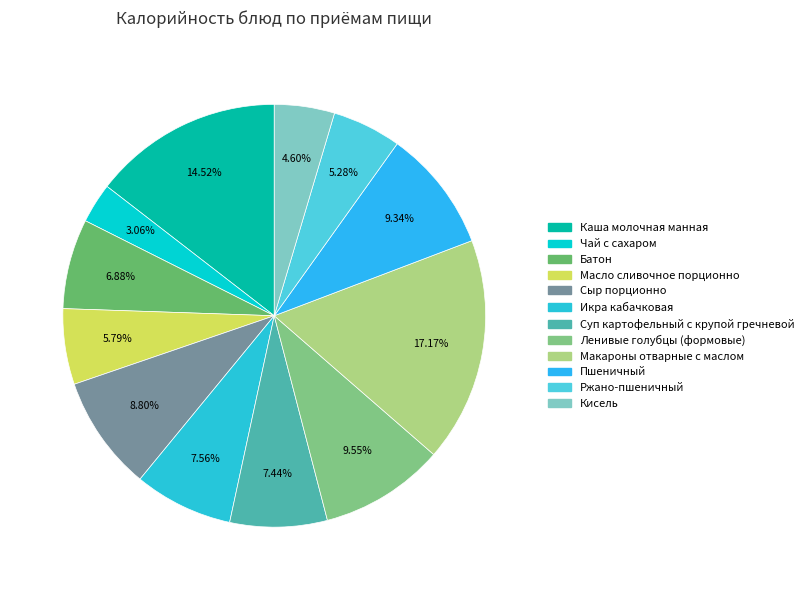

The Ленивые голубцы (формовые) slice represents 1% of the pie. True or false?

False